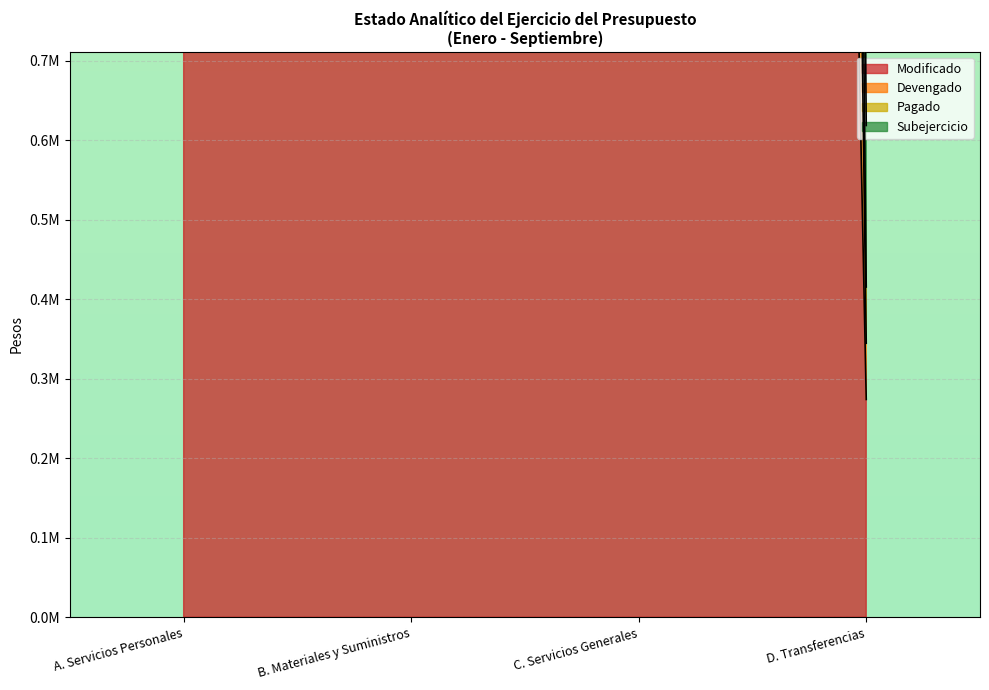

True or false: Devengado and Modificado cross at least once.

False